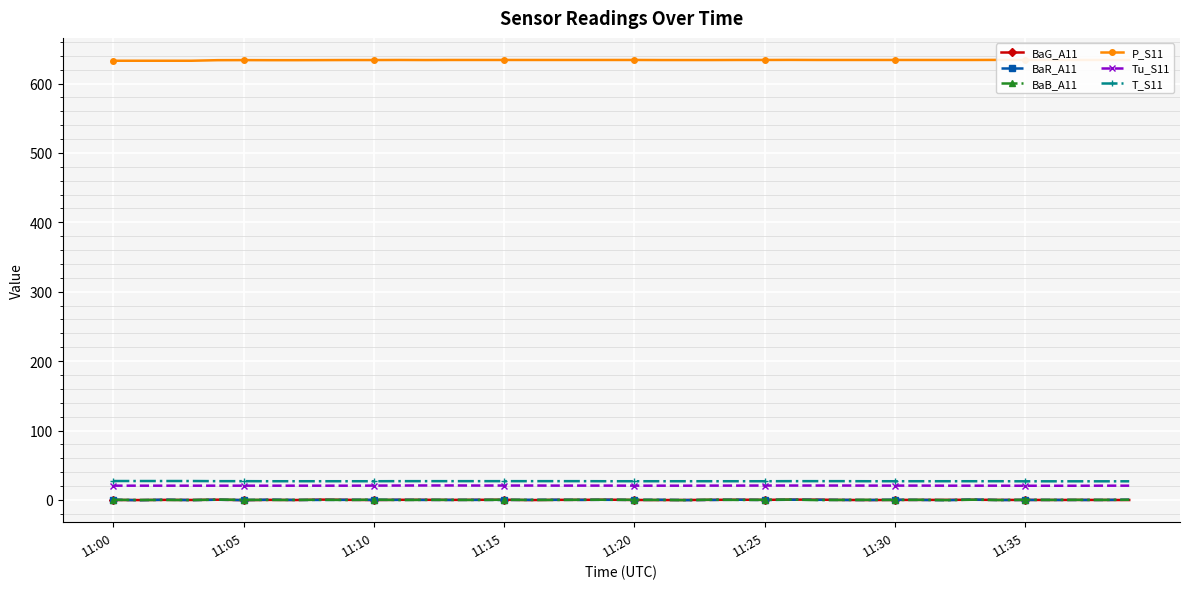

True or false: BaB_A11 has more than 2 points higher than both neighbors.

True